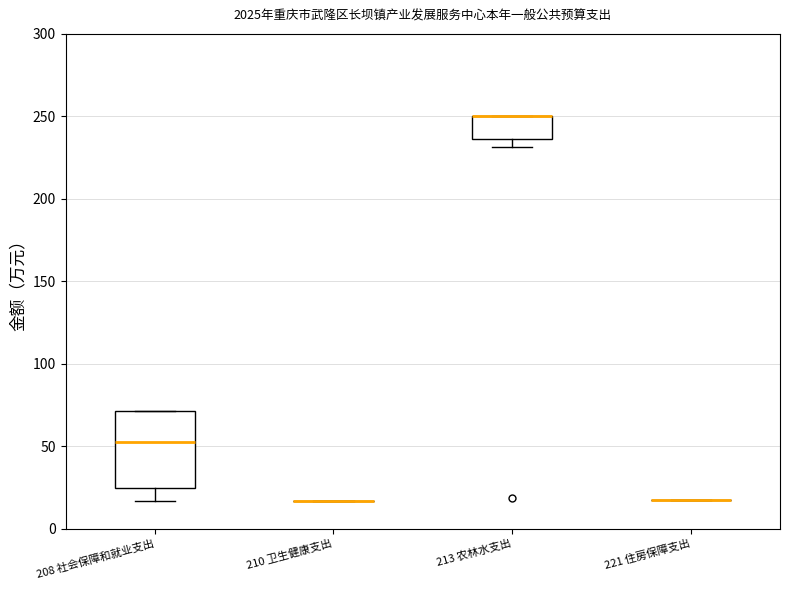

Reading left to right, transcribe this box plot: for each box, give where its median line is, the range the box spans, and where its two whiskers end, as read against the y-axis. The values are not printed on the chart, so give them approximately, as read against the axis.

208 社会保障和就业支出: median 50, box 25 to 70, whiskers 15 to 70
210 卫生健康支出: box collapsed to a line at 15, whiskers 15 to 15
213 农林水支出: median 250 (drawn on the box's upper edge), box 235 to 250, whiskers 230 to 250
221 住房保障支出: box collapsed to a line at 20, whiskers 20 to 20